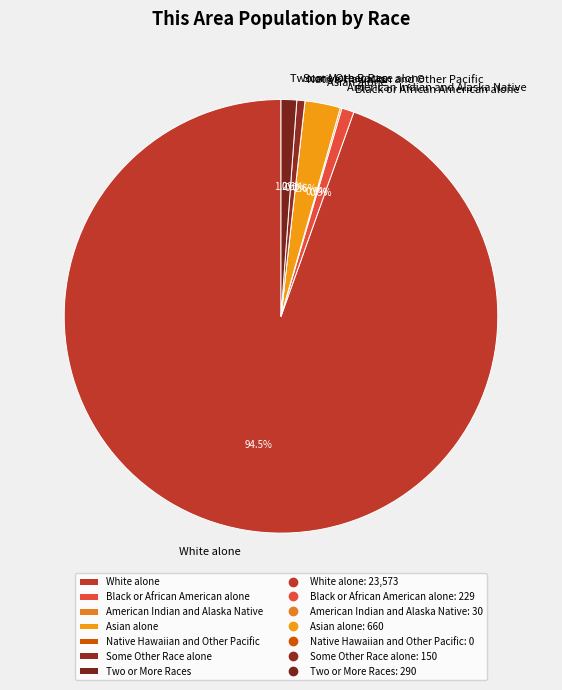

Is White alone the majority of the pie?

Yes